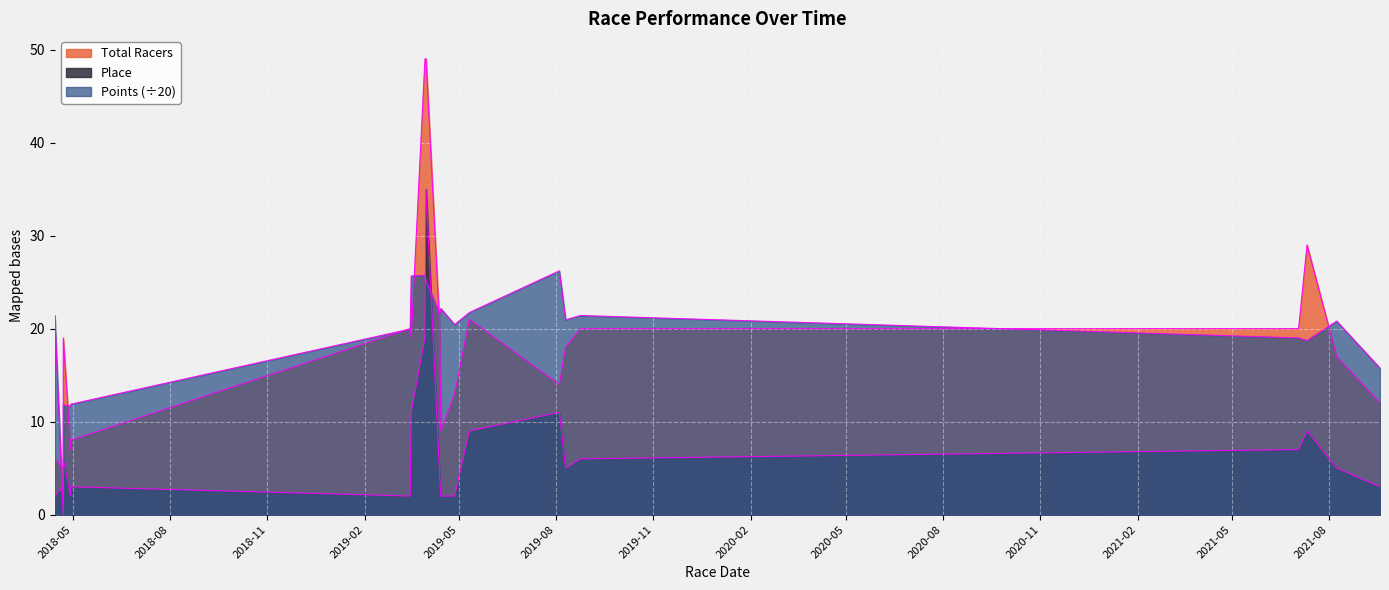

At how many categories does at least one series exceed 33?

2